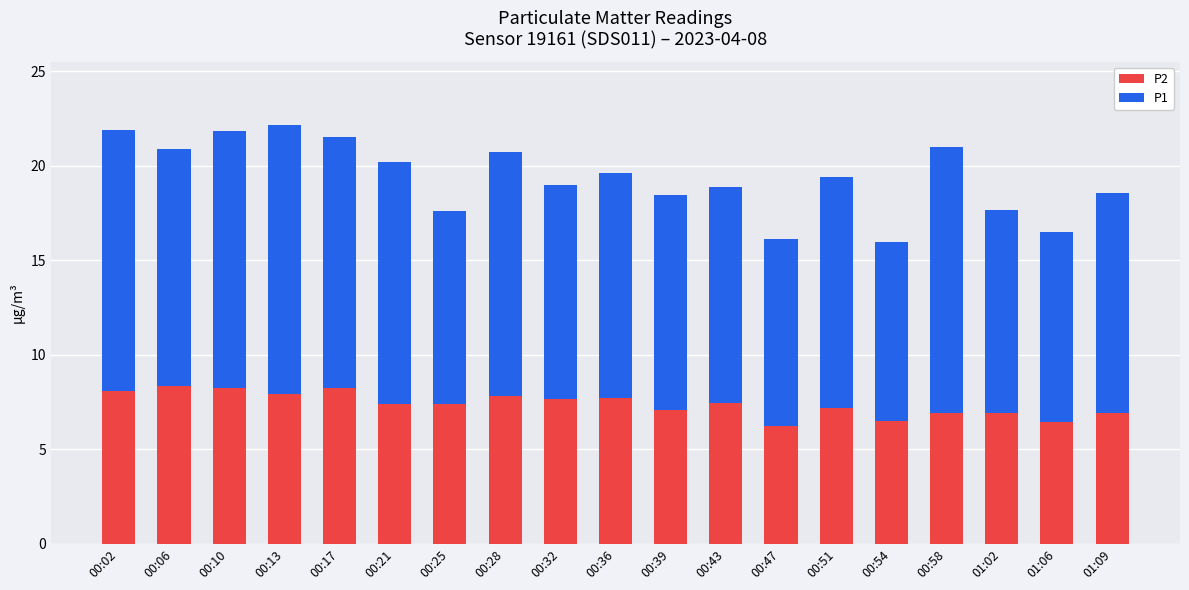

What is the difference between the maximum and second lowest values in the P2 series?

1.9